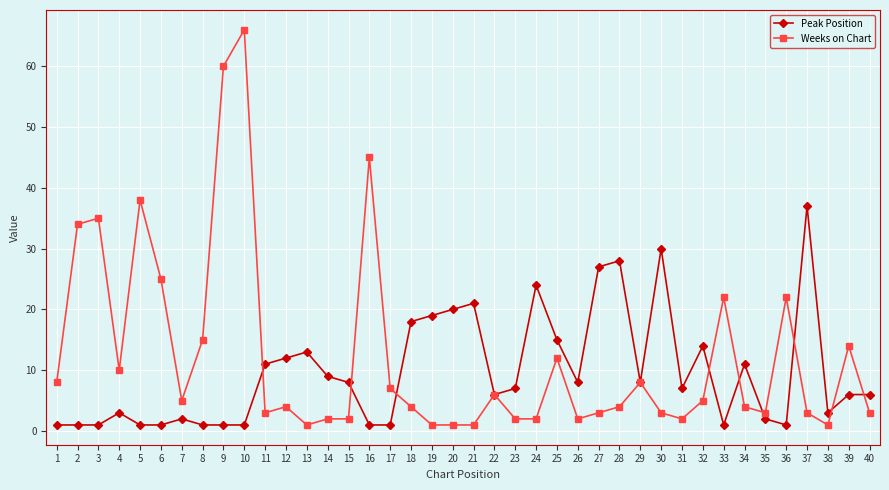

True or false: Peak Position has more than 0 points higher than both neighbors.

True